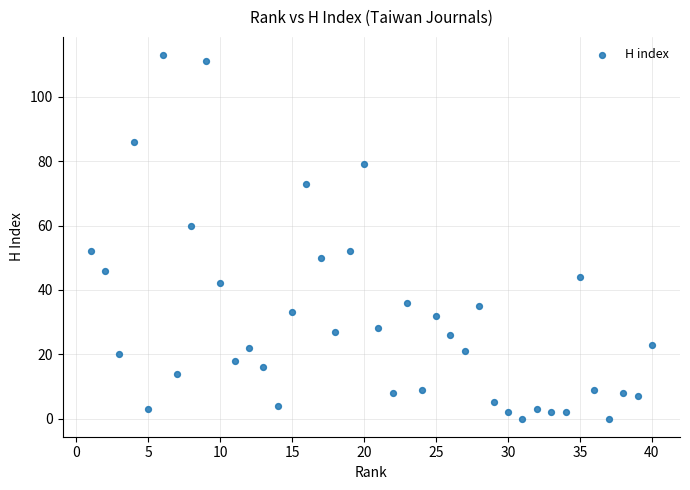

What is the range of Y values (max minus min)?

113